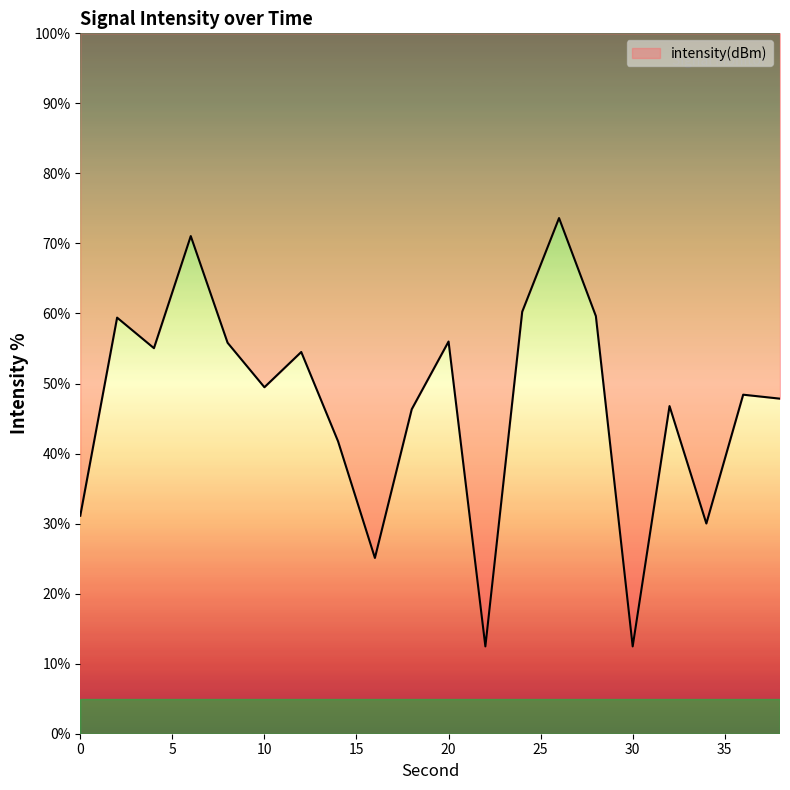

Which category has the highest value across all series?

26